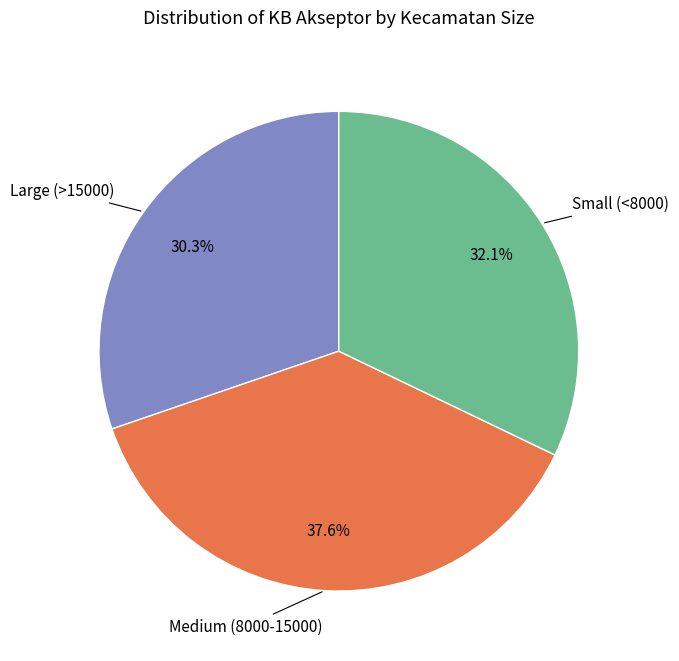

Combined, do Medium (8000-15000) and Large (>15000) account for over 50%?

Yes